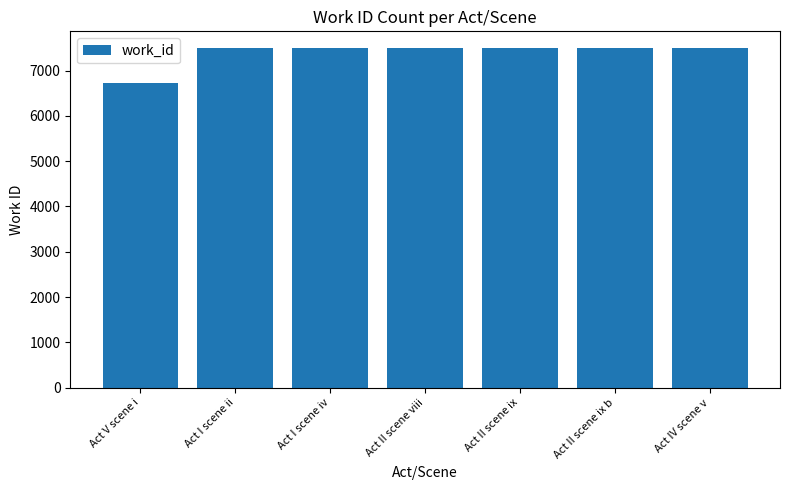

What is the minimum value shown in the chart?

6724